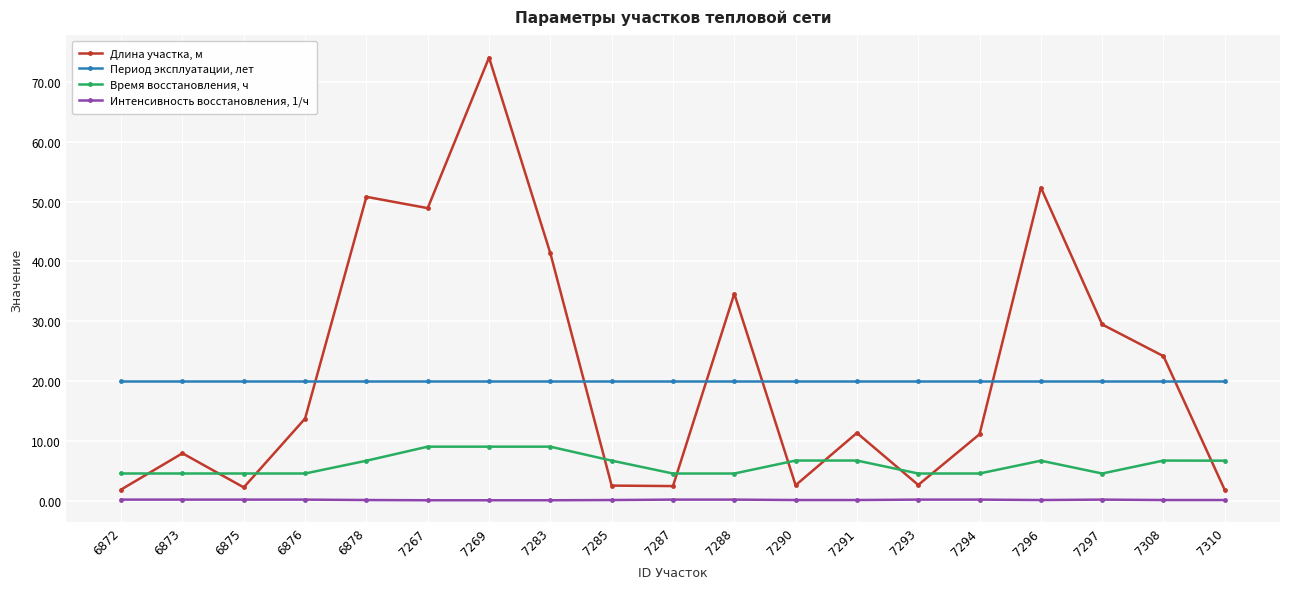

What is the value of the Интенсивность восстановления, 1/ч point at the 16th from the left?

0.1